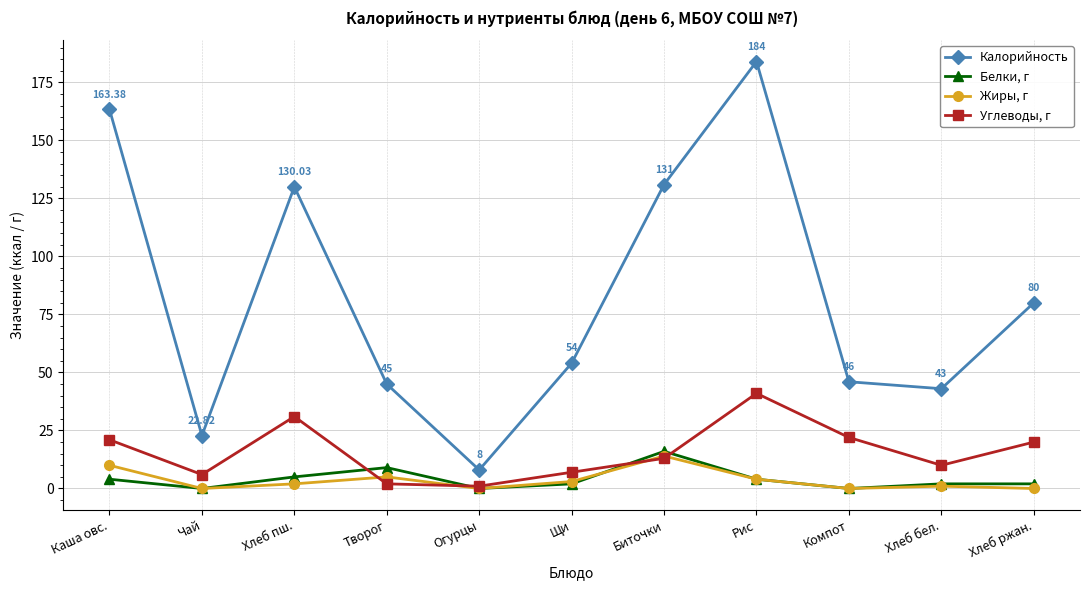

Does the chart display data point markers on the line(s)?

Yes